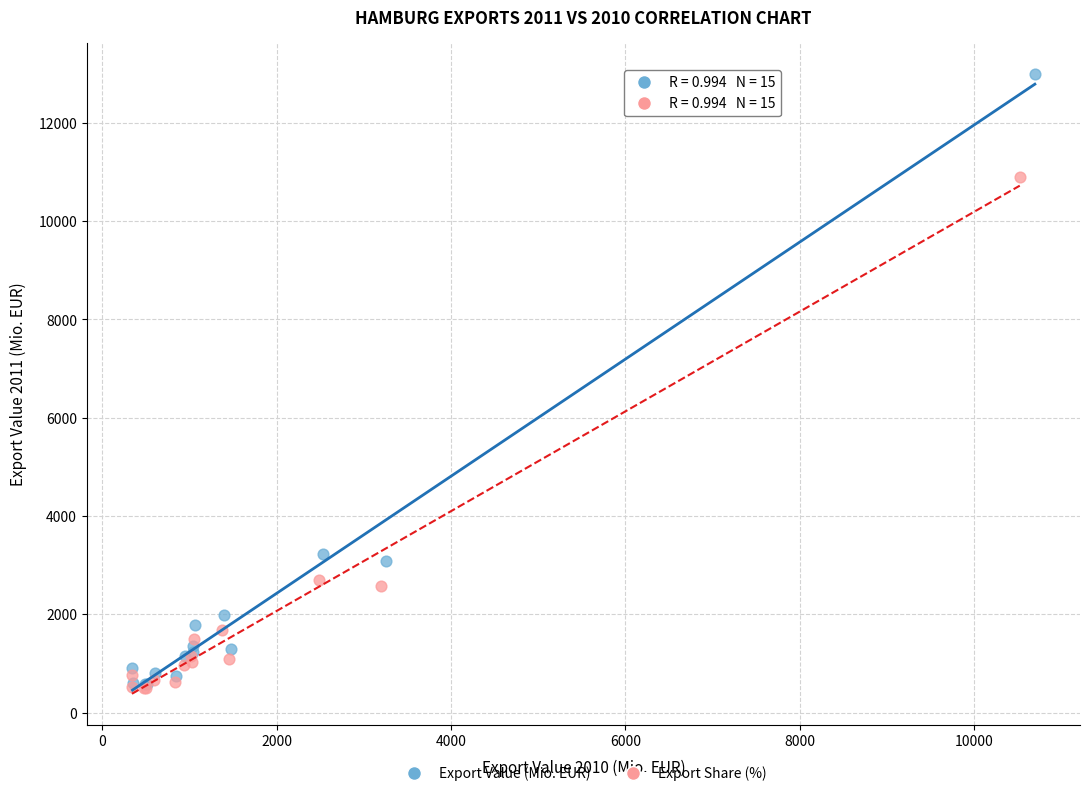

Which series contains the highest Y value?

Export Value (Mio. EUR)